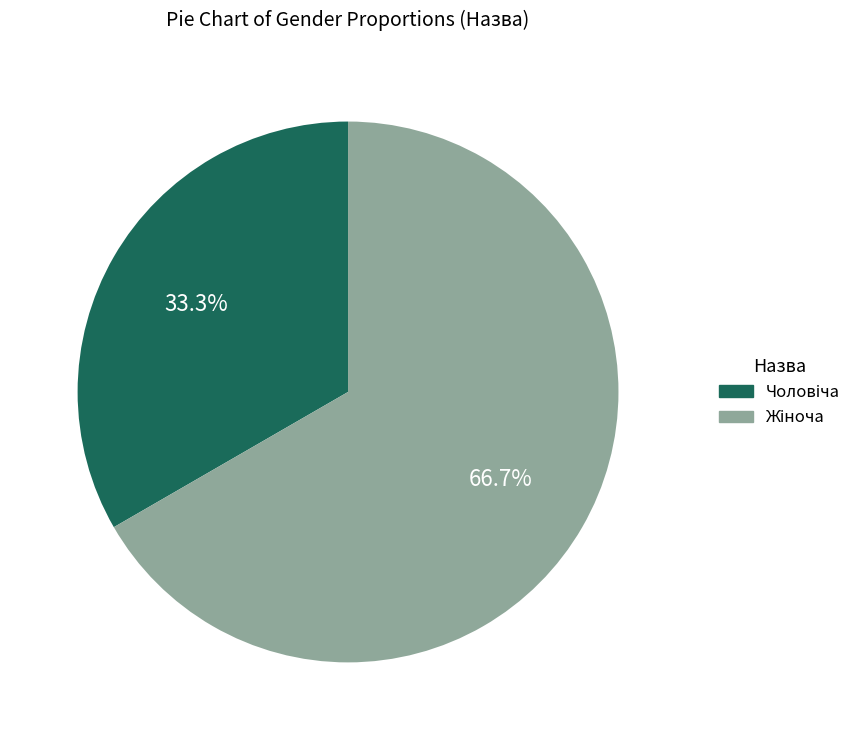

To the nearest percent, what is the average slice percentage?

50%